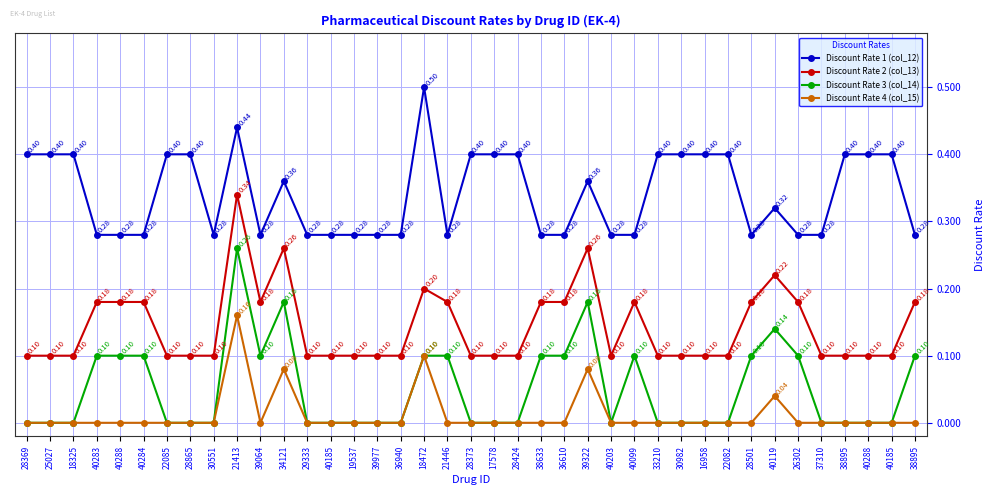

What are all the series names shown in the legend?

Discount Rate 1 (col_12), Discount Rate 2 (col_13), Discount Rate 3 (col_14), Discount Rate 4 (col_15)